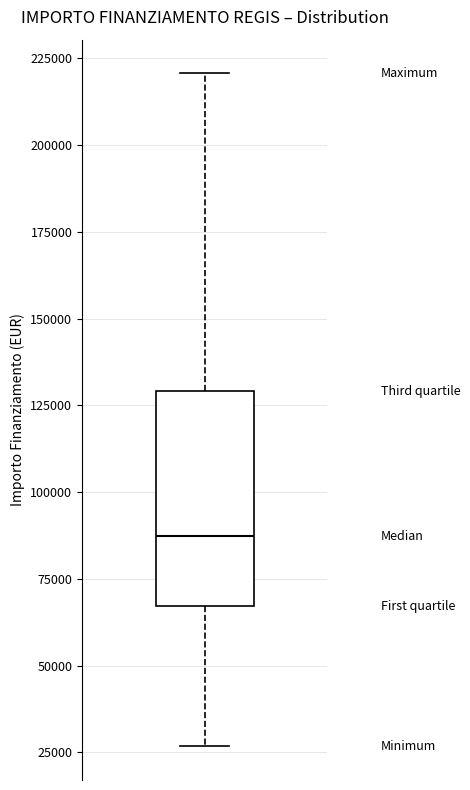

Where is the upper edge of the box on the y-axis? The values are not printed on the chart, so give them approximately, as read against the axis.

130000